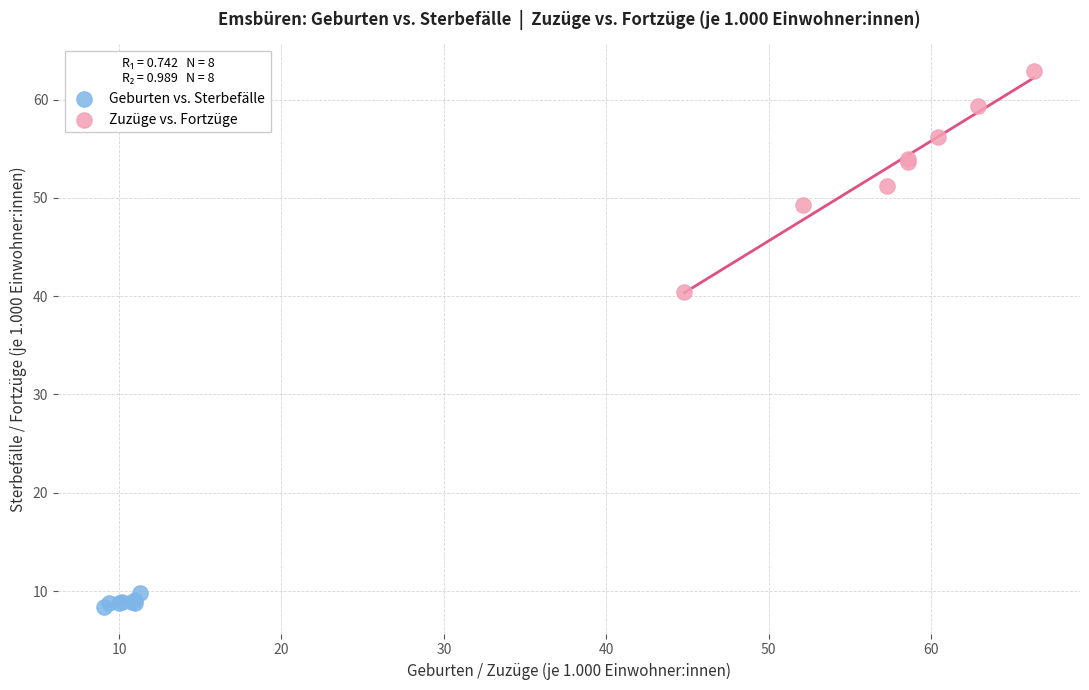

What are all the series names shown in the legend?

Geburten vs. Sterbefälle, Zuzüge vs. Fortzüge